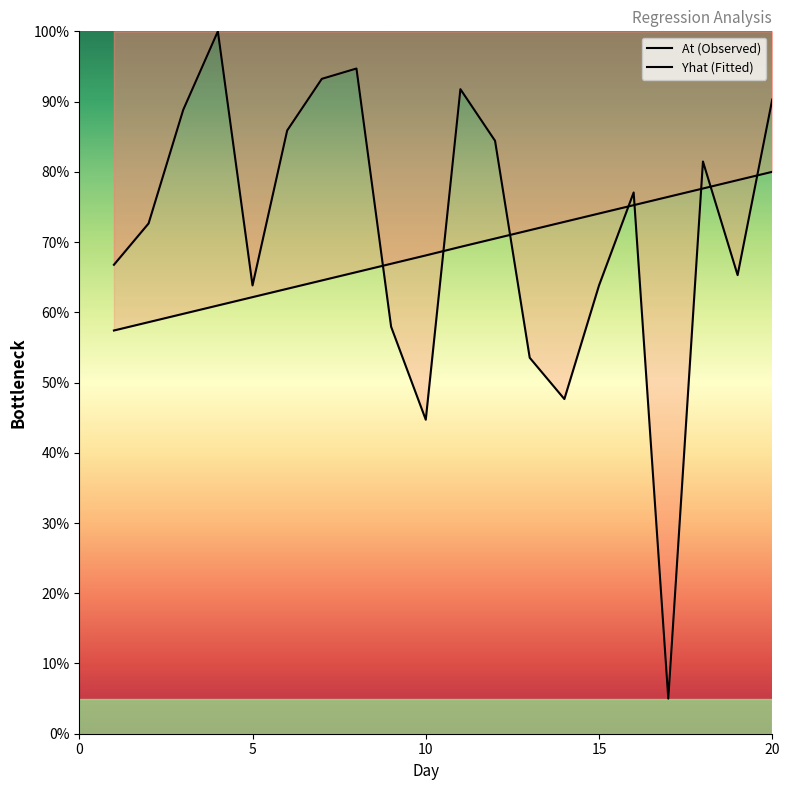

What is the difference between the highest and lowest values at 8?

29.0